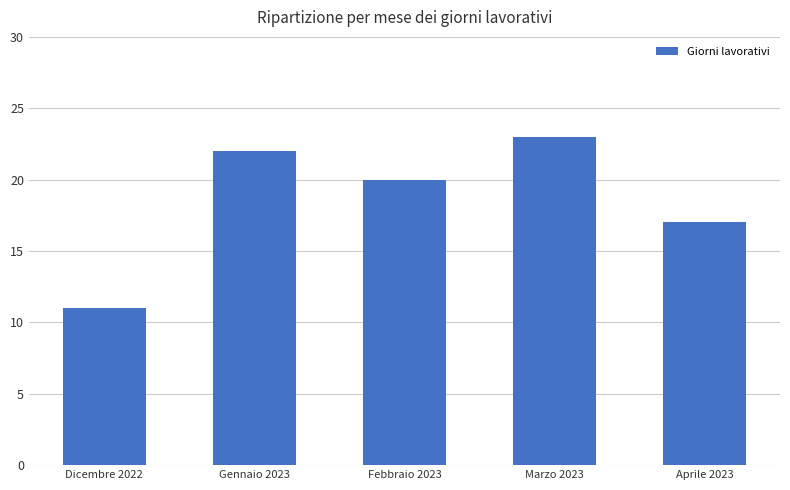

Between Dicembre 2022 and Febbraio 2023, which is larger?

Febbraio 2023